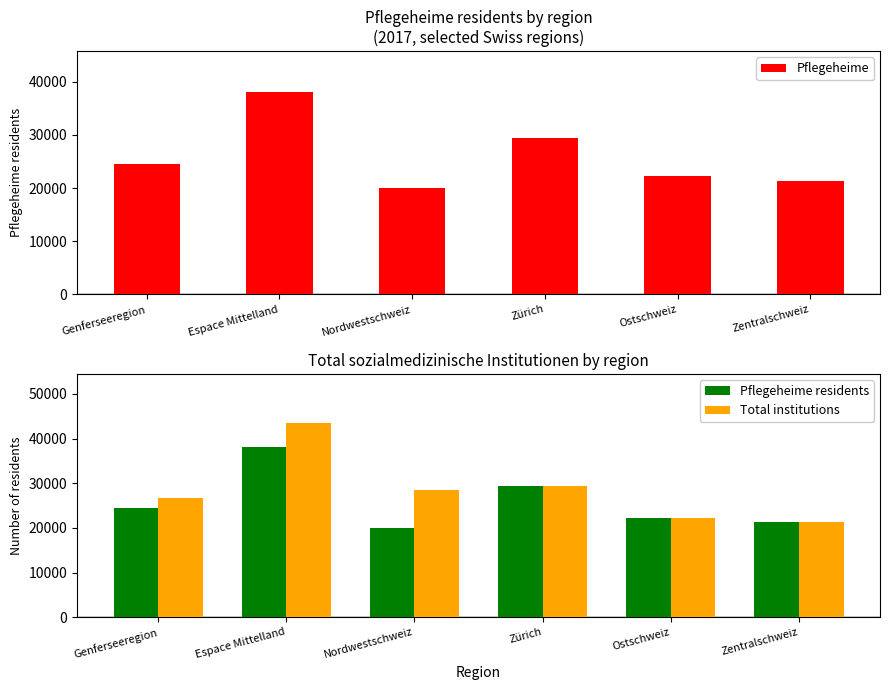

Reading left to right, what are all the values shown in this chart?

Pflegeheime: Genferseeregion=24522	Espace Mittelland=38136	Nordwestschweiz=20070	Zürich=29447	Ostschweiz=22244	Zentralschweiz=21312
Pflegeheime residents: Genferseeregion=24522	Espace Mittelland=38136	Nordwestschweiz=20070	Zürich=29447	Ostschweiz=22244	Zentralschweiz=21312
Total institutions: Genferseeregion=26750	Espace Mittelland=43576	Nordwestschweiz=28411	Zürich=29468	Ostschweiz=22306	Zentralschweiz=21312